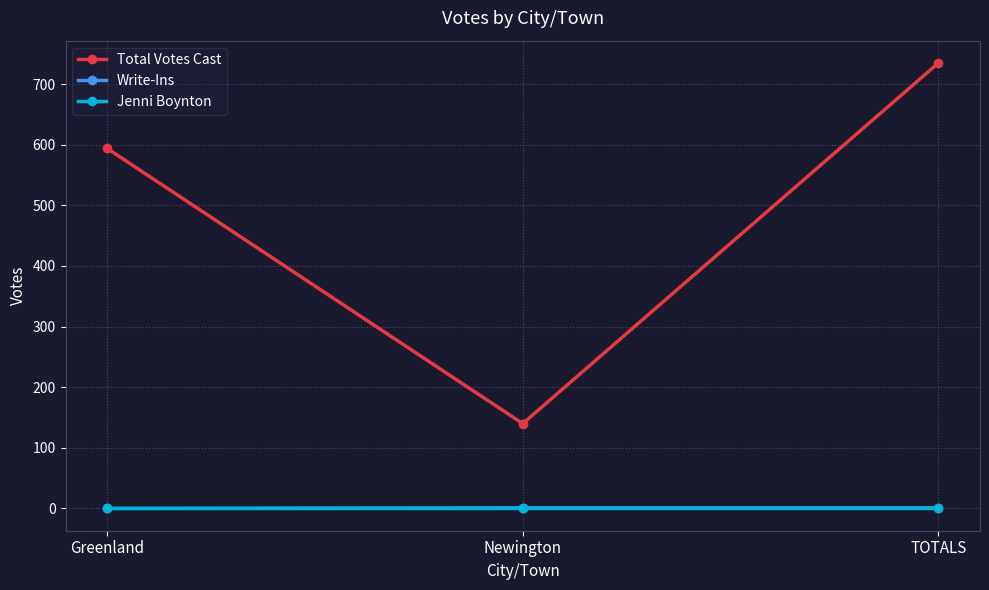

What is the label of the 3rd point from the right?

Greenland